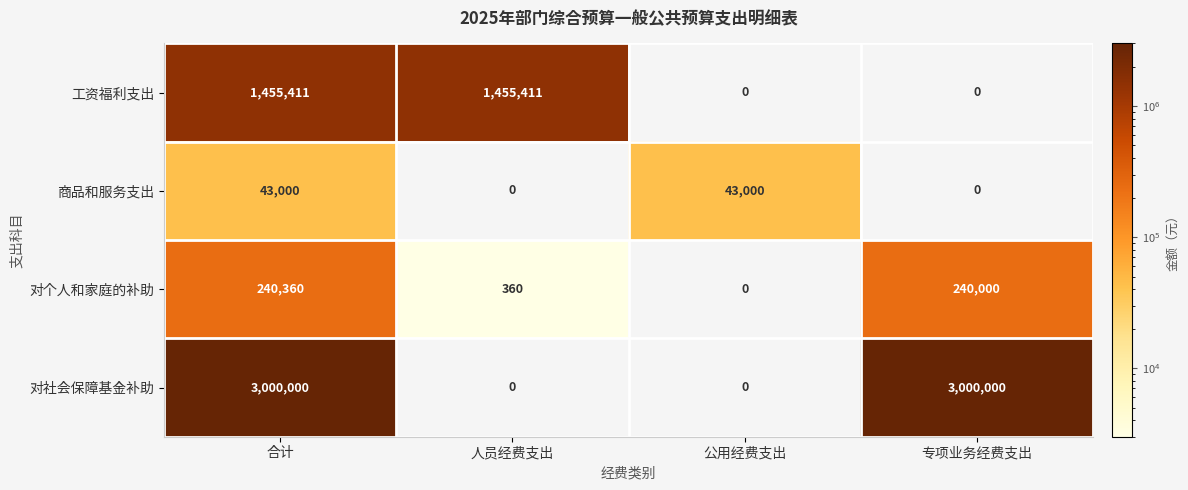

The value of 对社会保障基金补助 at 人员经费支出 is 906857. True or false?

False